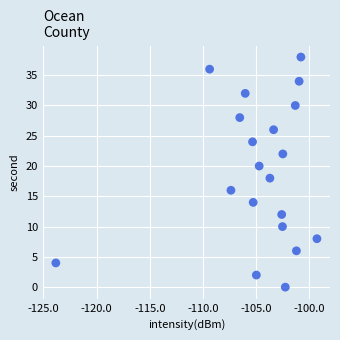

What is the range of Y values (max minus min)?

38